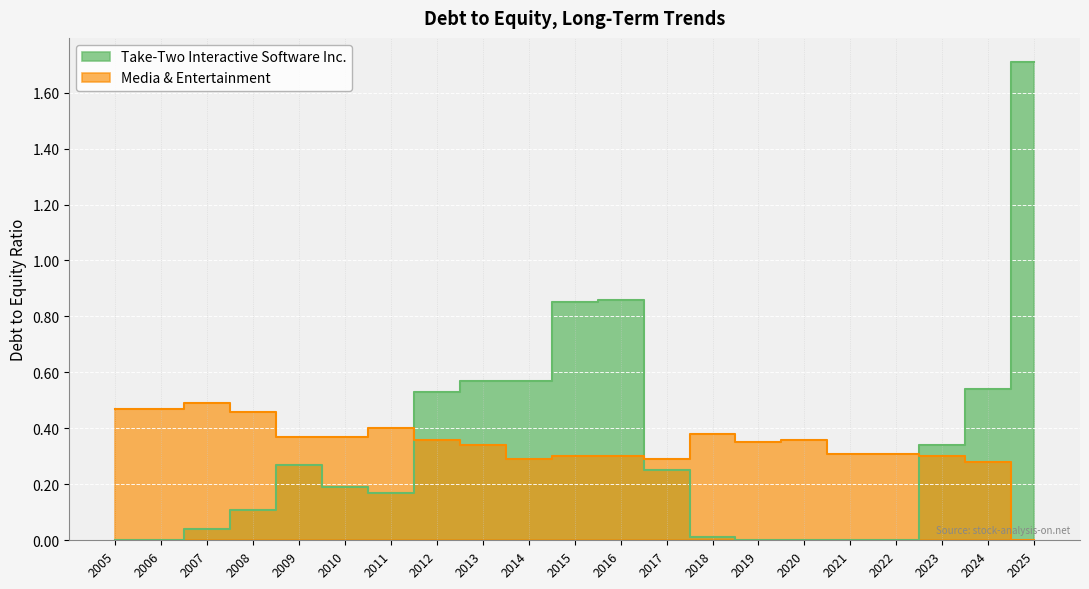

What is the difference between the Take-Two Interactive Software Inc. values at 2016 and 2010?

0.7